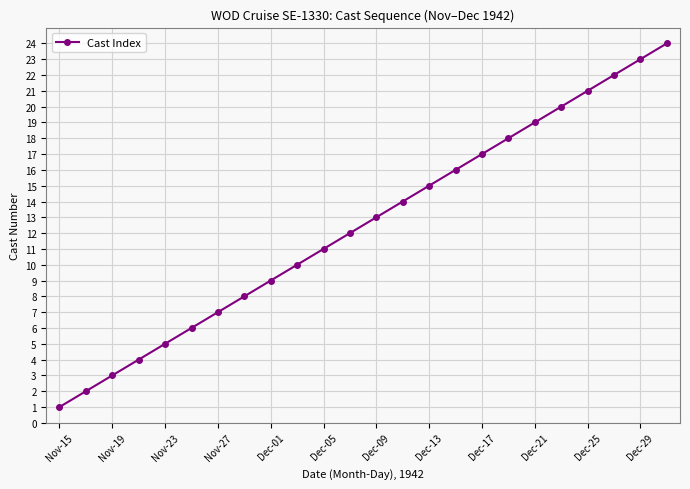

Does the chart have visible grid lines?

Yes